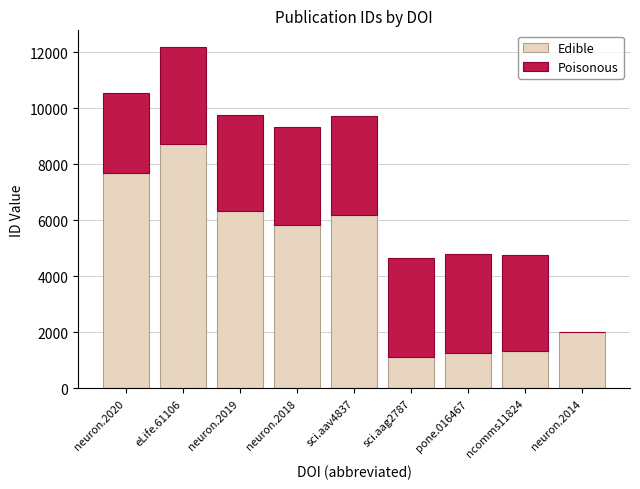

At which category is the sum across all series the highest?

eLife.61106